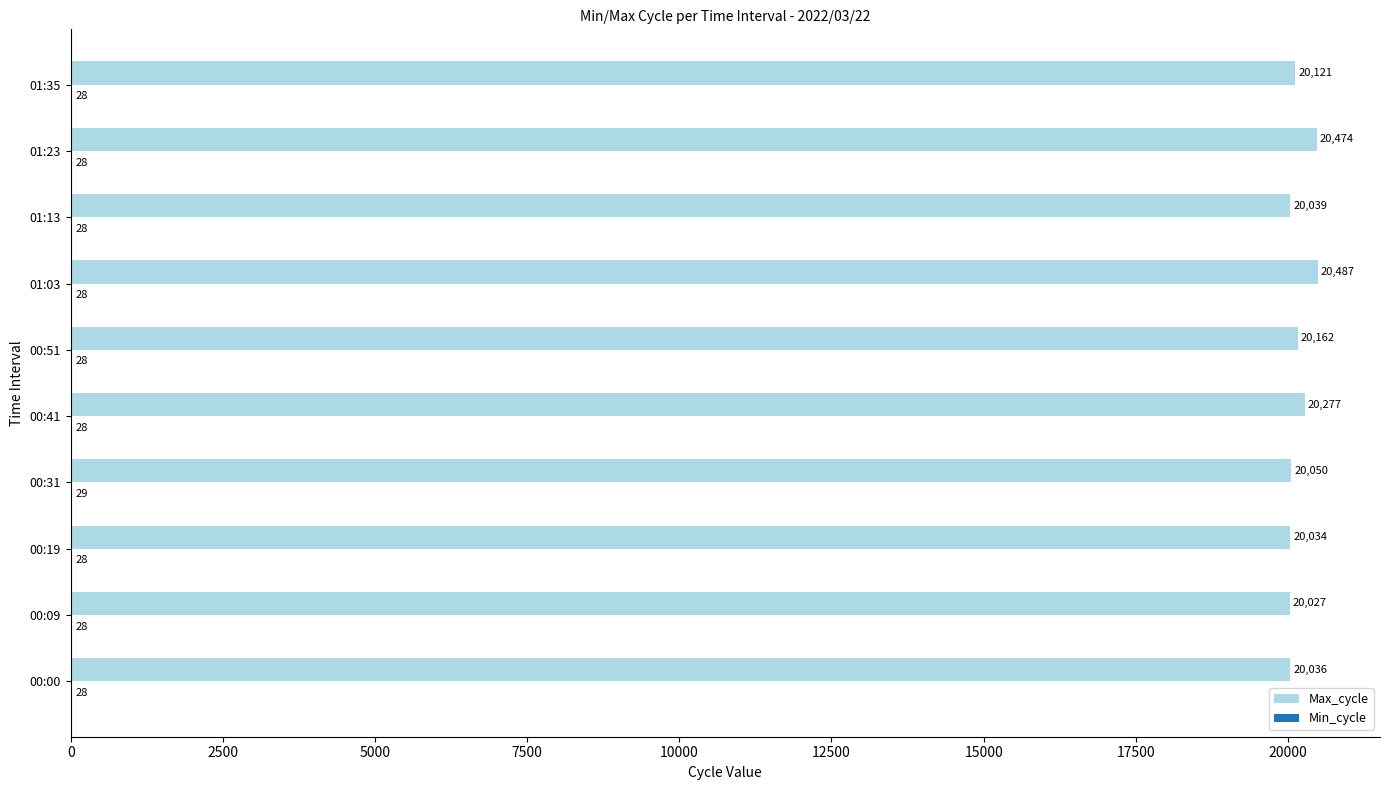

Which series changed the most between 00:00 and 00:41?

Max_cycle